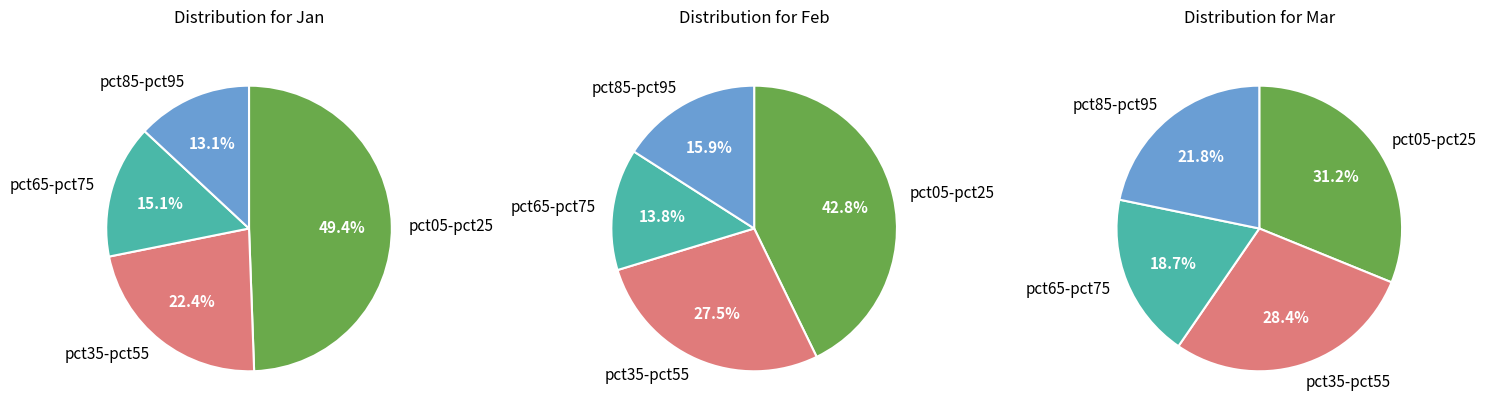

Rank the series by their average value, from lowest to highest.

jan_values, feb_values, mar_values